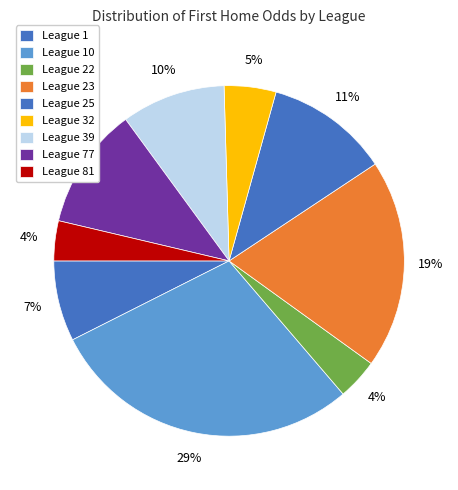

Count the number of slices in the pie.

9